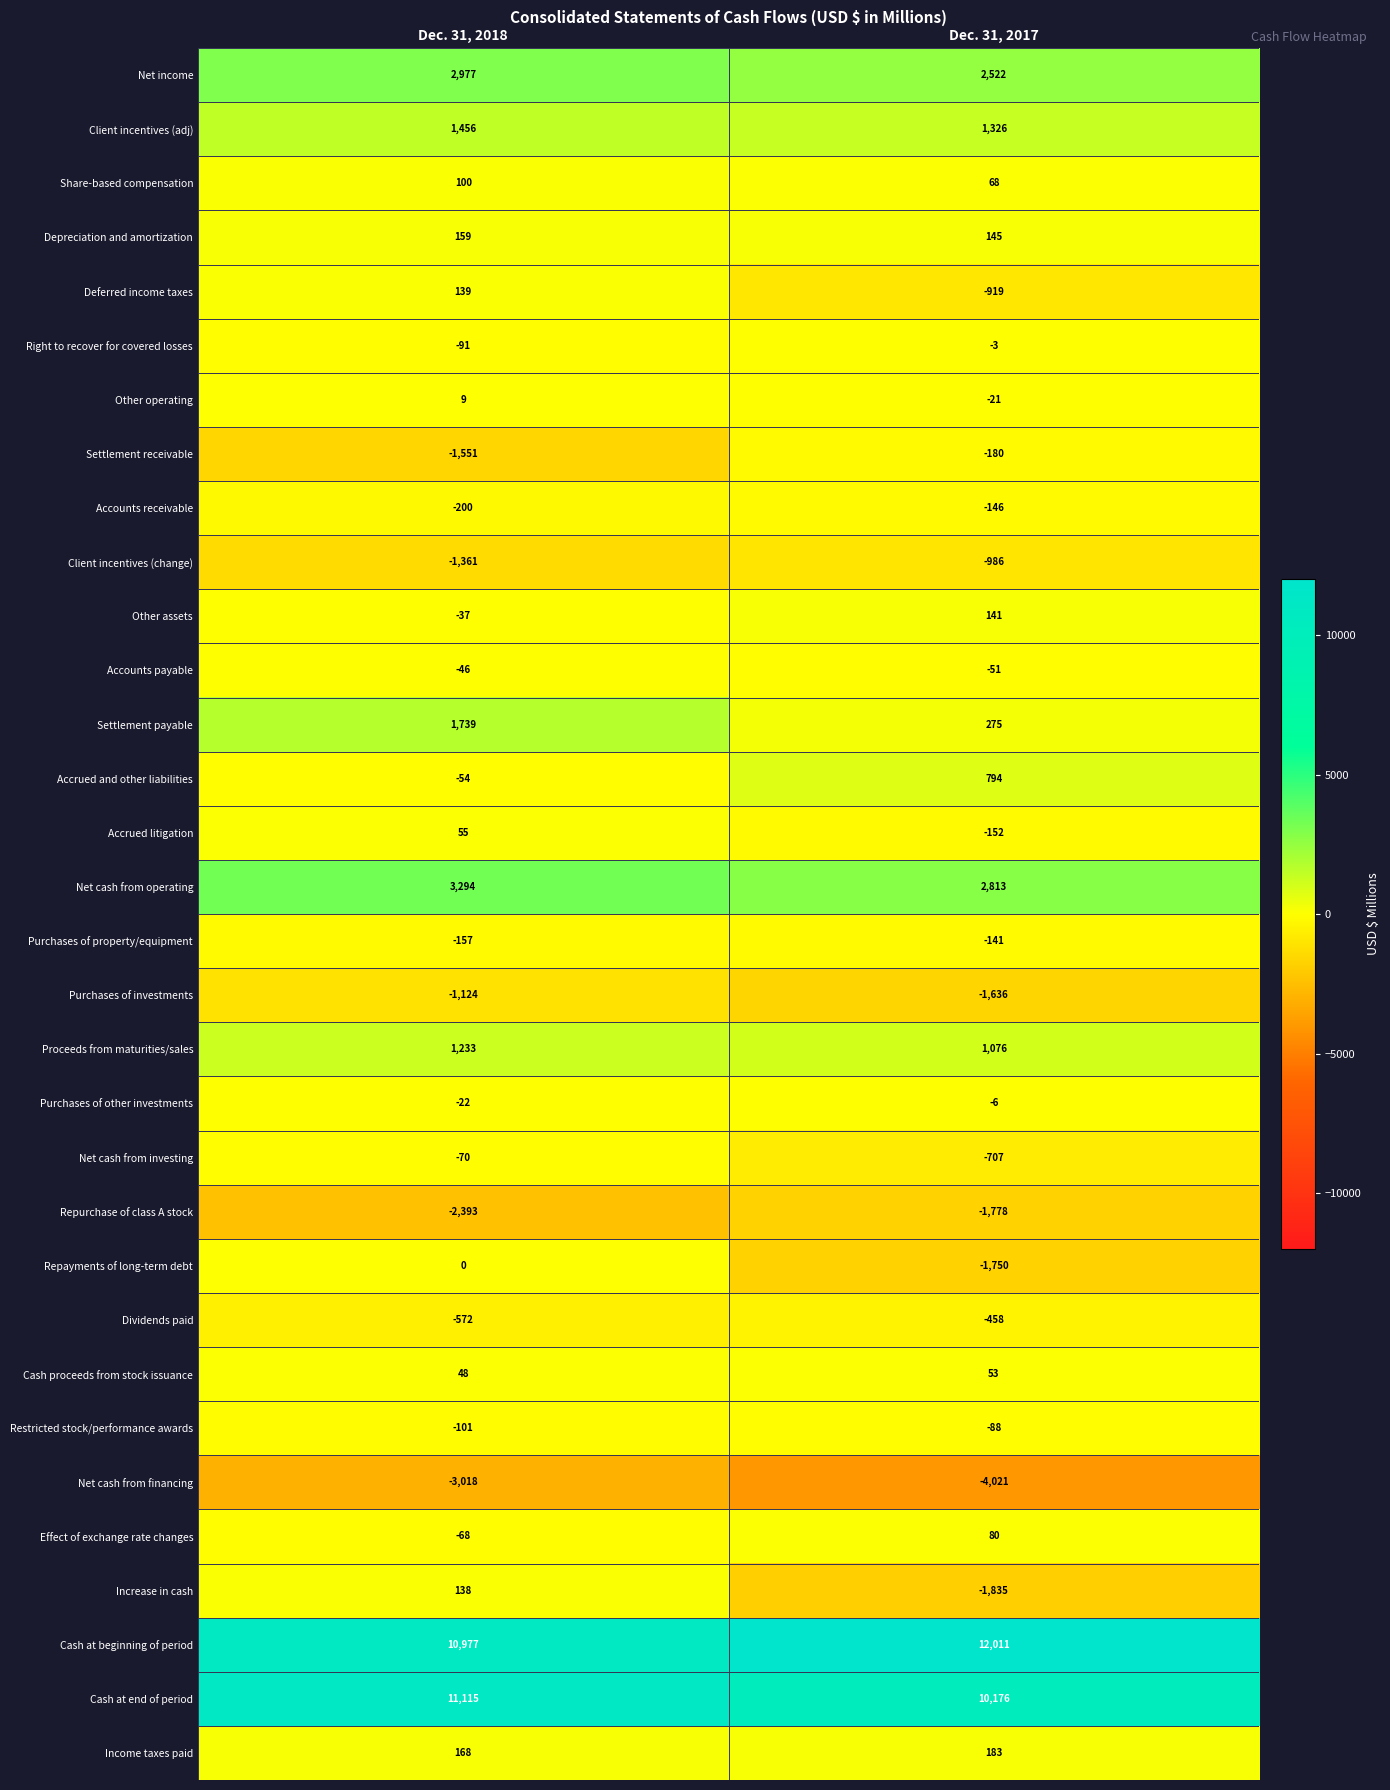

At which label does Net cash from operating reach its minimum?

Dec. 31, 2017